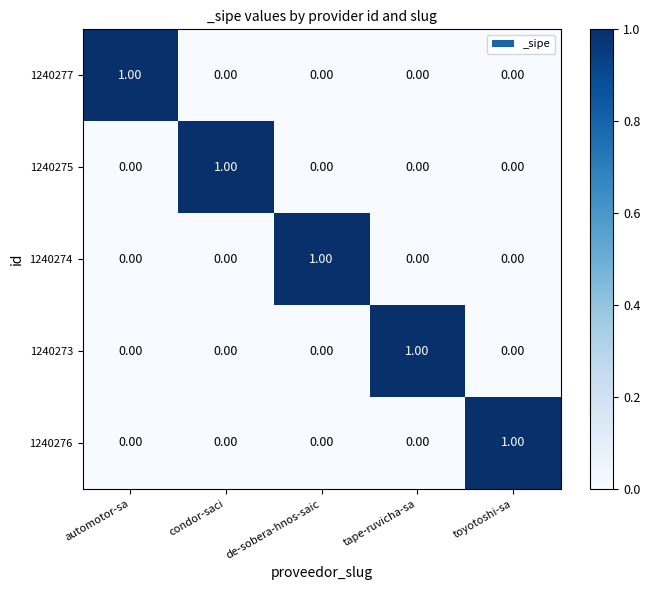

Which category has the highest value in the 1240273 series?

tape-ruvicha-sa